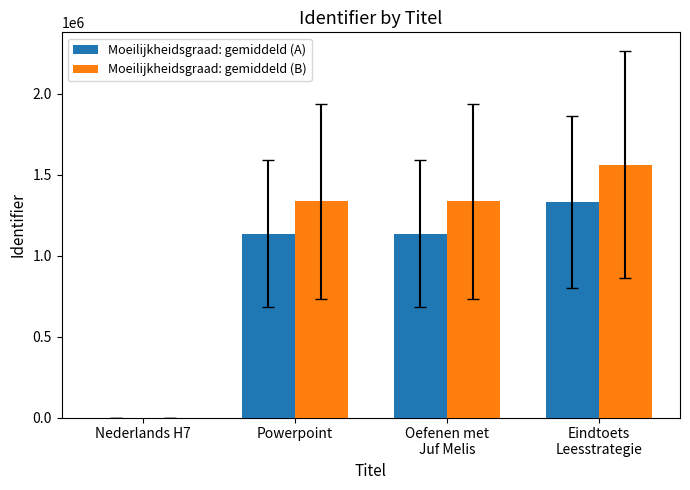

What is the sum of all Moeilijkheidsgraad: gemiddeld (B) values?

4233443.0